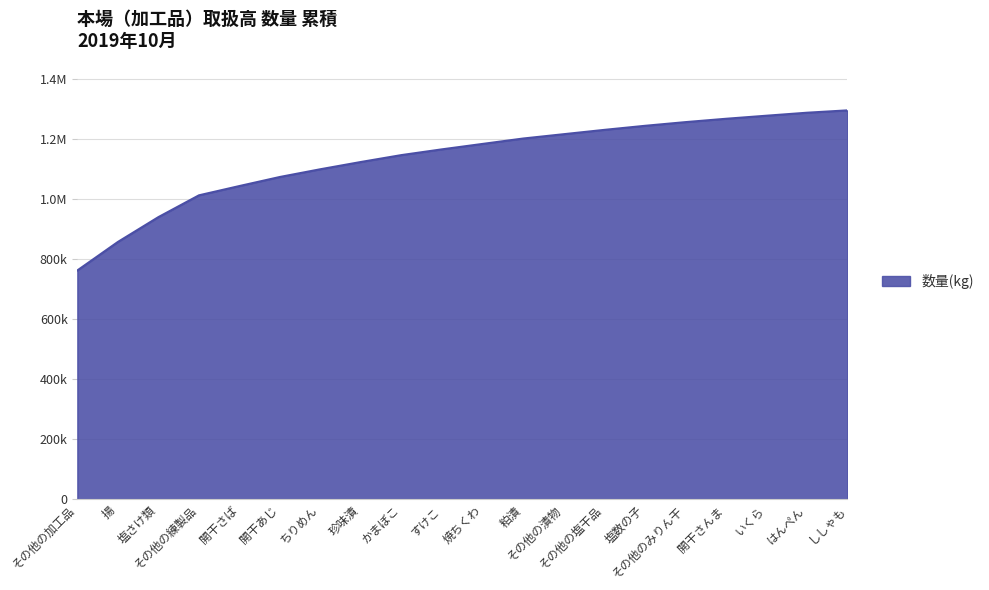

Does the chart have visible grid lines?

Yes